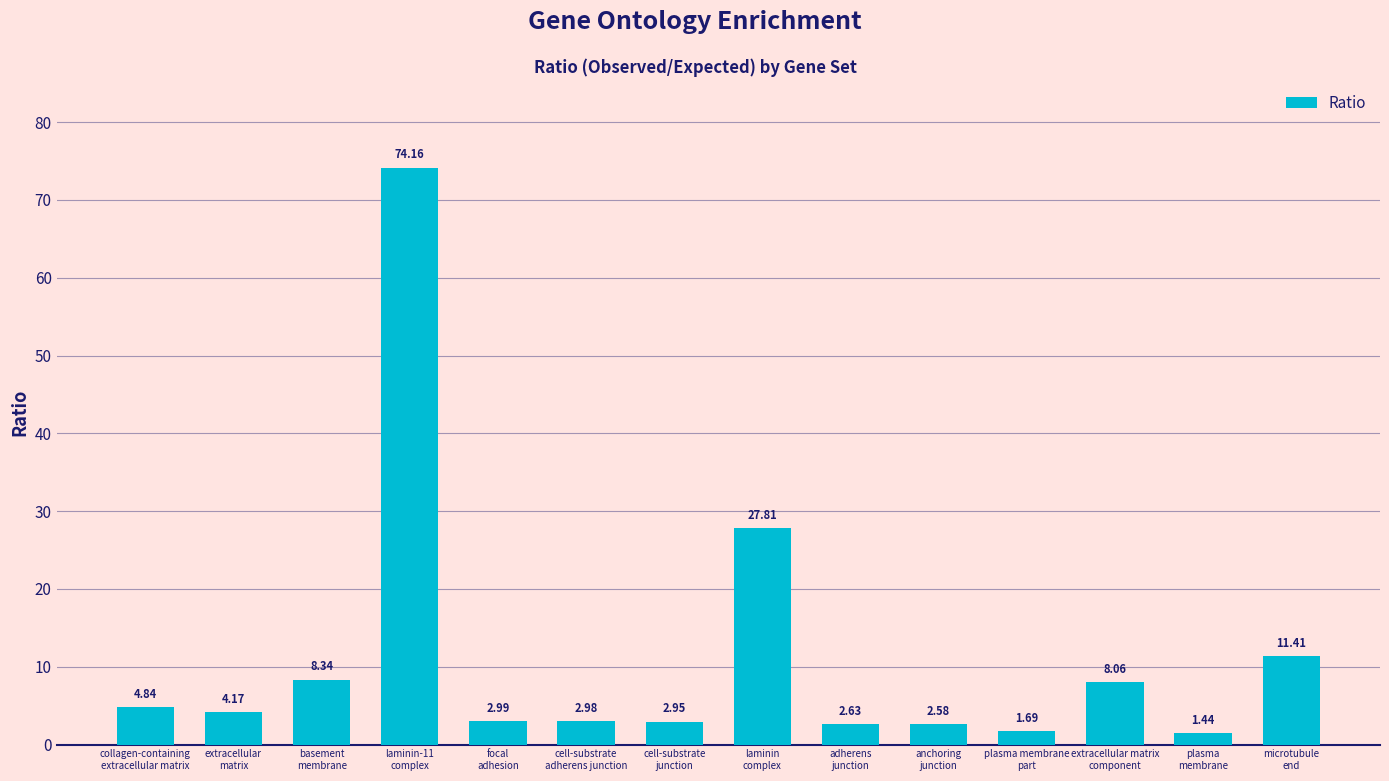

Between plasma
membrane and collagen-containing
extracellular matrix, which is larger?

collagen-containing
extracellular matrix